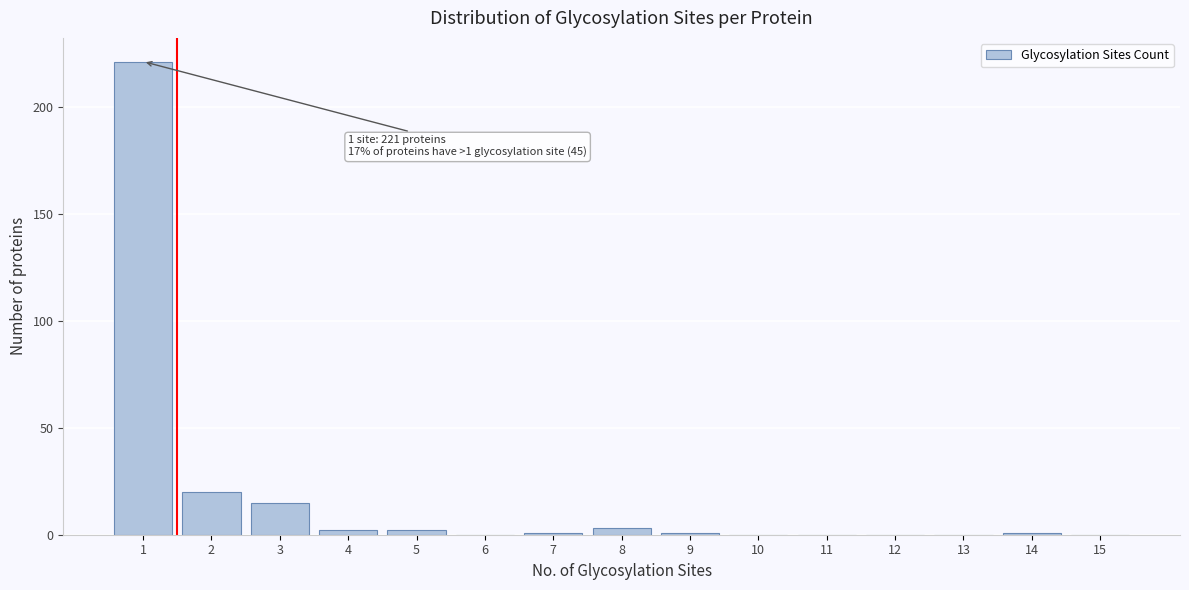

Reading right to left, transcribe all the data shown in this chart.

15=0	14=1	13=0	12=0	11=0	10=0	9=1	8=3	7=1	6=0	5=2	4=2	3=15	2=20	1=221